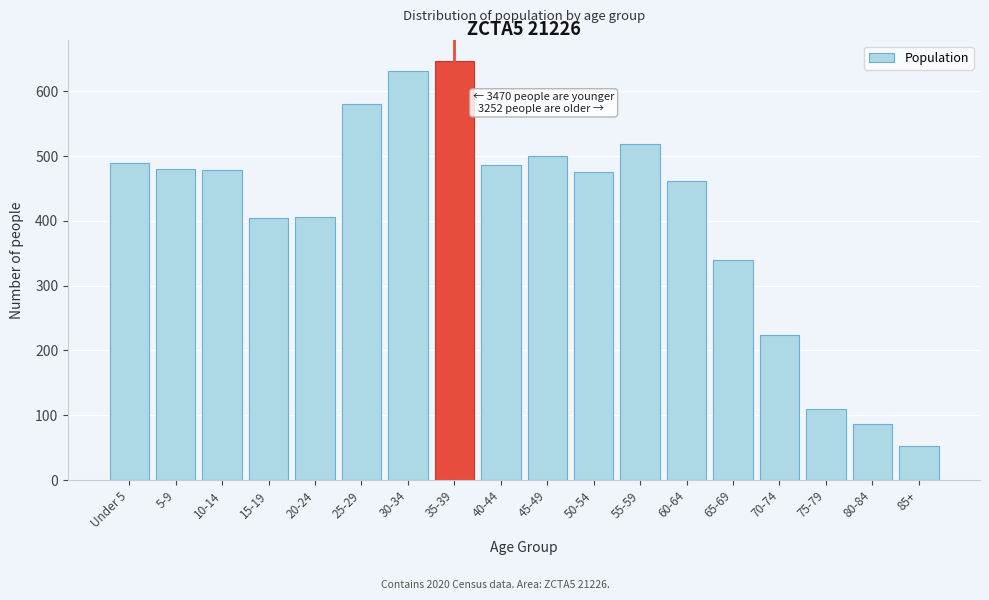

What is the label of the 17th bar from the left?

80-84